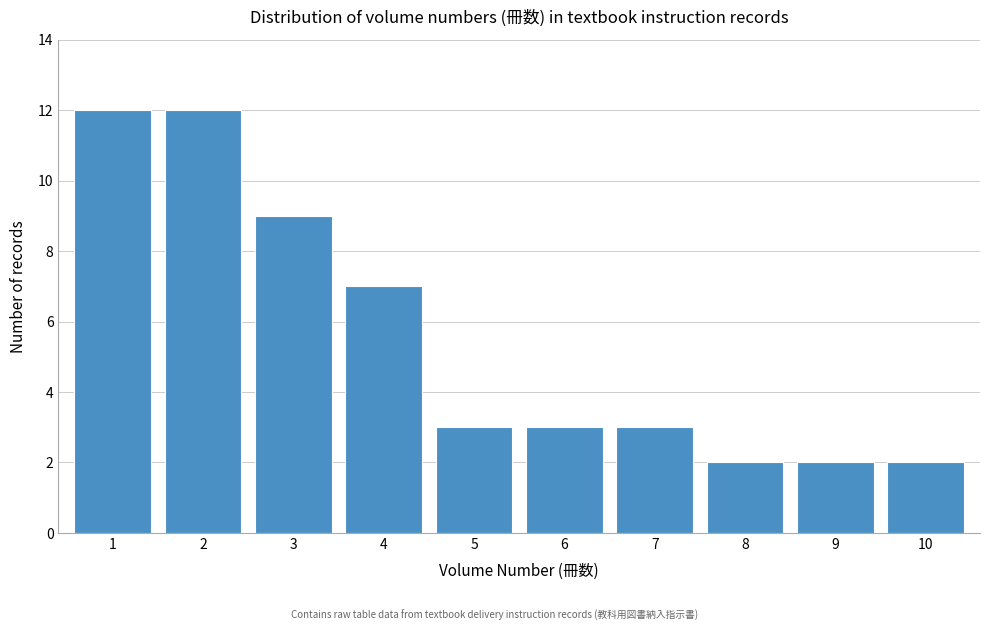

Reading left to right, transcribe all the data shown in this chart.

1=12	2=12	3=9	4=7	5=3	6=3	7=3	8=2	9=2	10=2